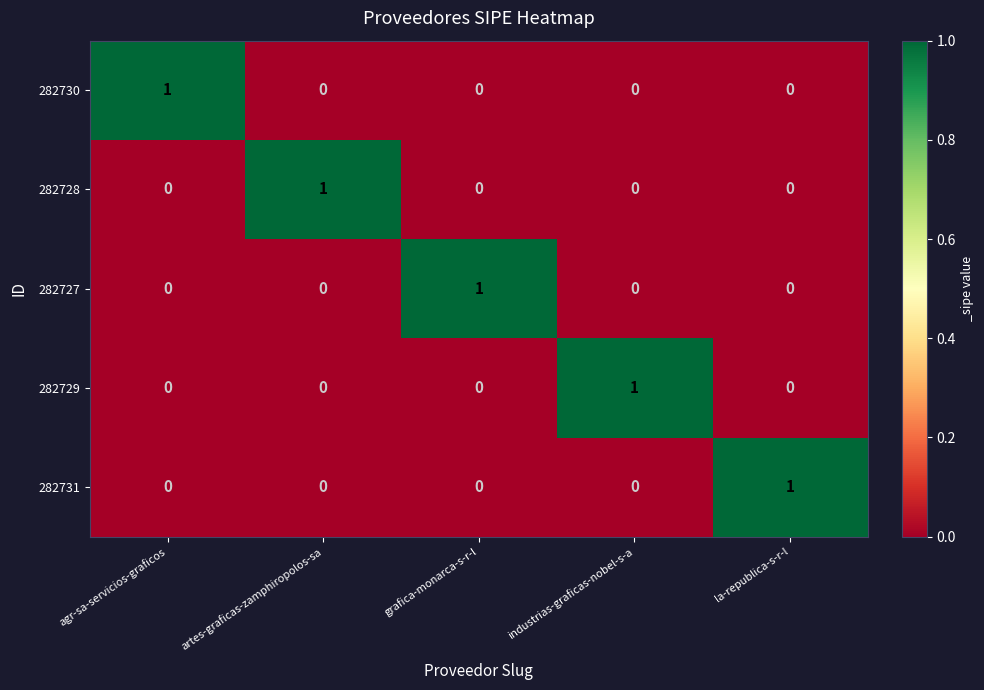

Count the 282731 values in the range 0 to 1.

5